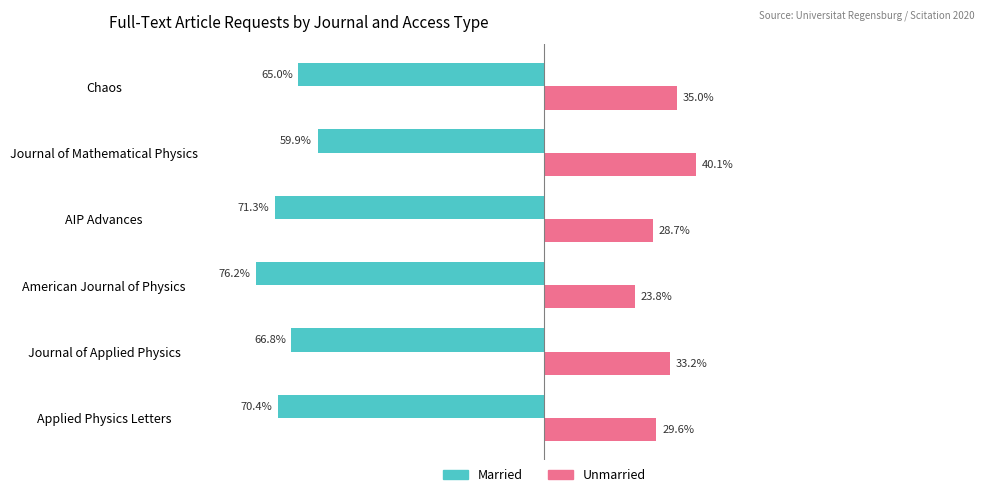

At which category is the sum across all series the highest?

Journal of Mathematical Physics